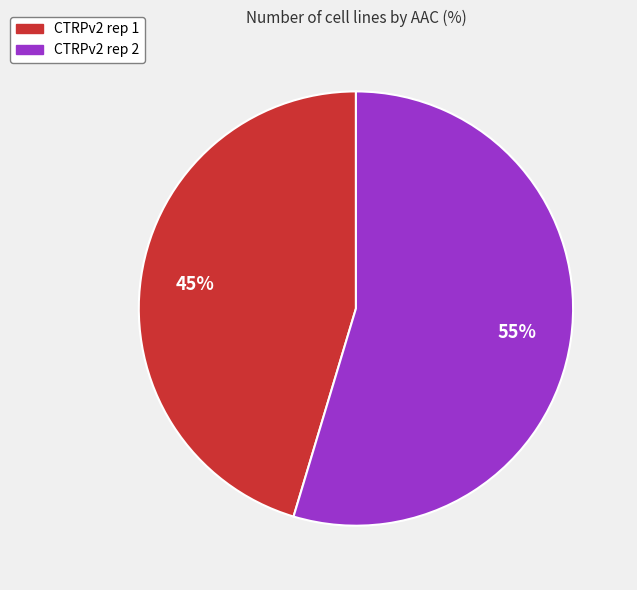

Rank the categories by value from highest to lowest.

CTRPv2 rep 2, CTRPv2 rep 1